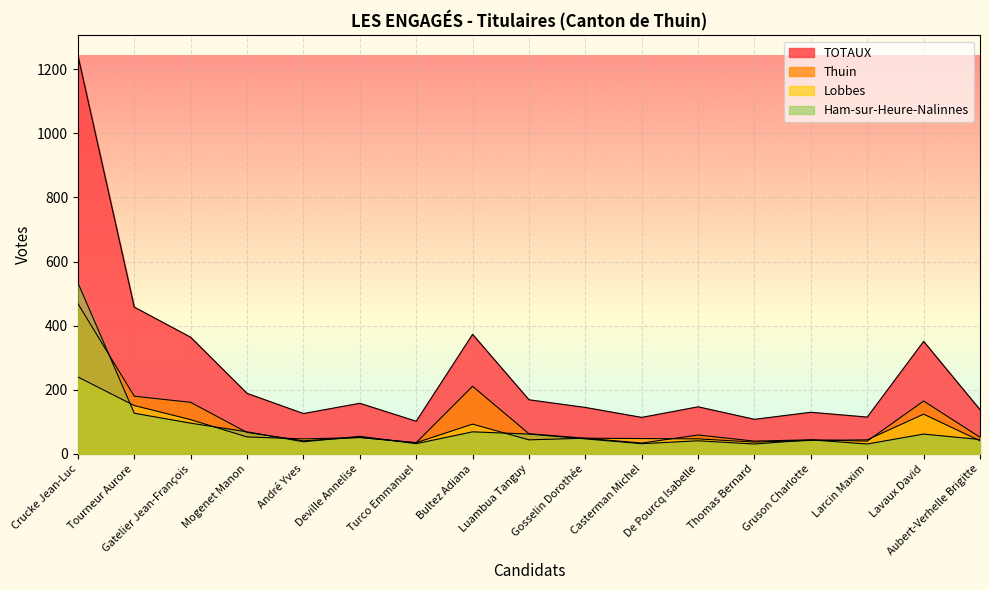

How many data points does each series have?

17